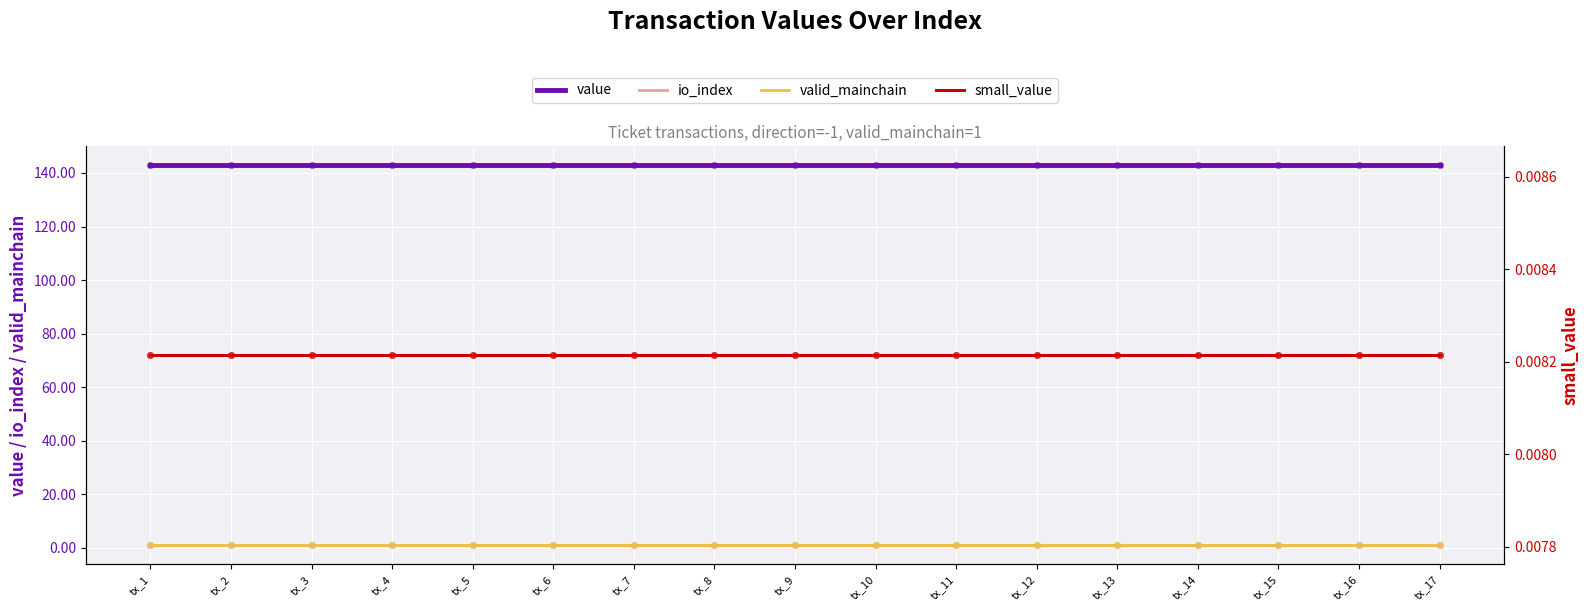

Which series has the largest Y range (max minus min)?

value